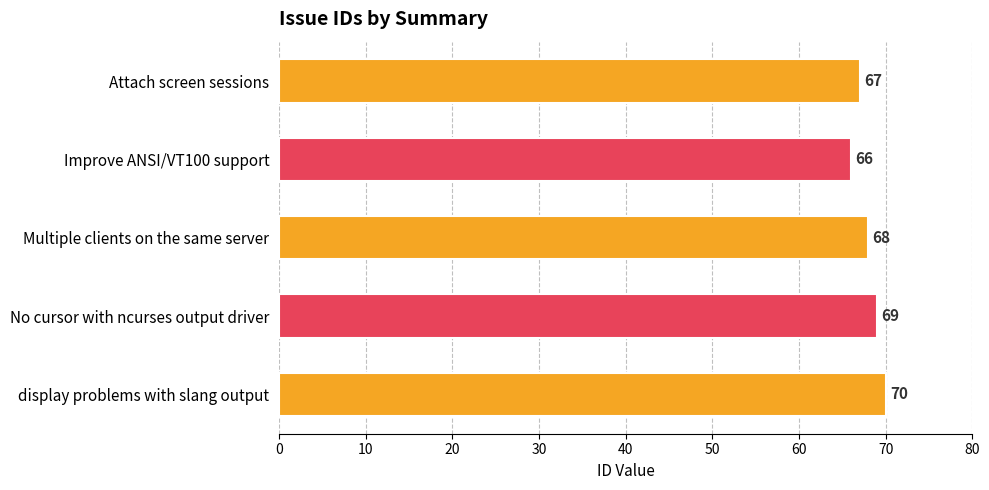

What is the minimum value shown in the chart?

66